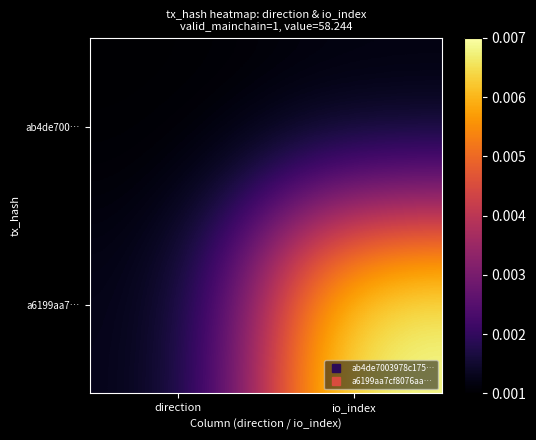

Which series has the largest range (max minus min)?

a6199aa7…